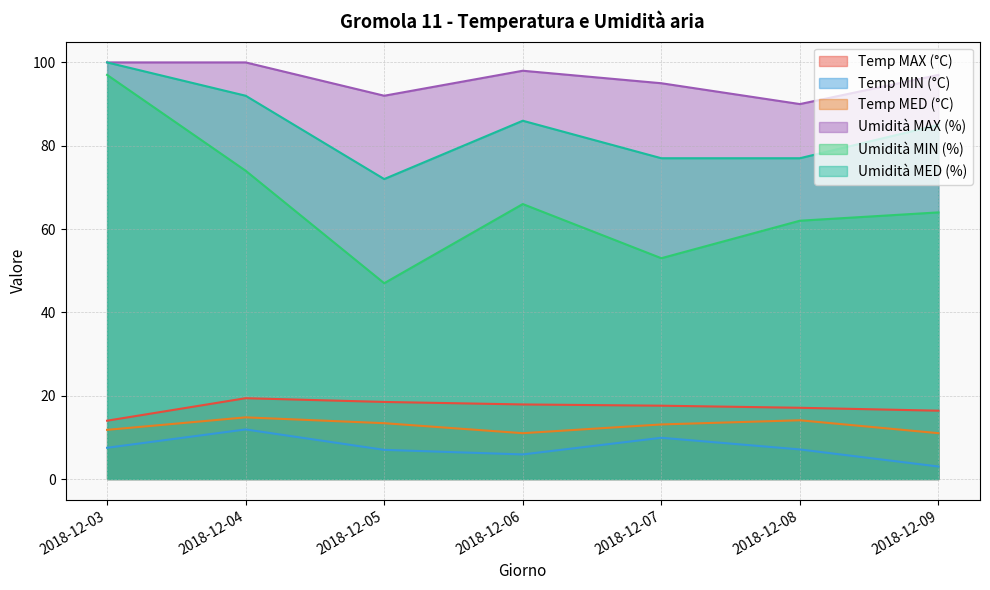

At which label is Umidità MAX (%) closest to 95?

2018-12-07